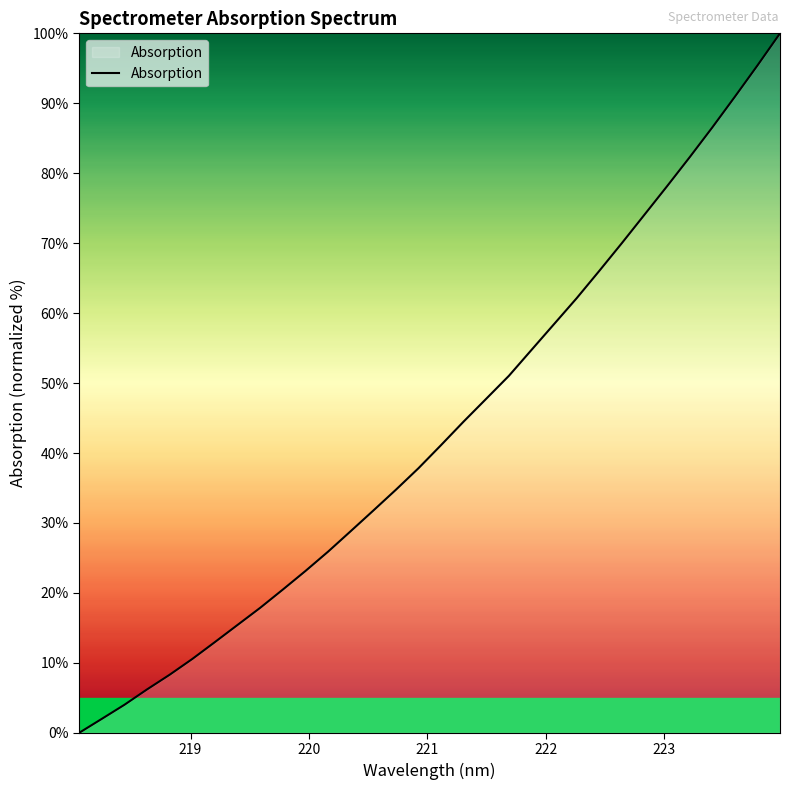

What is the sum of all values?

1383.3